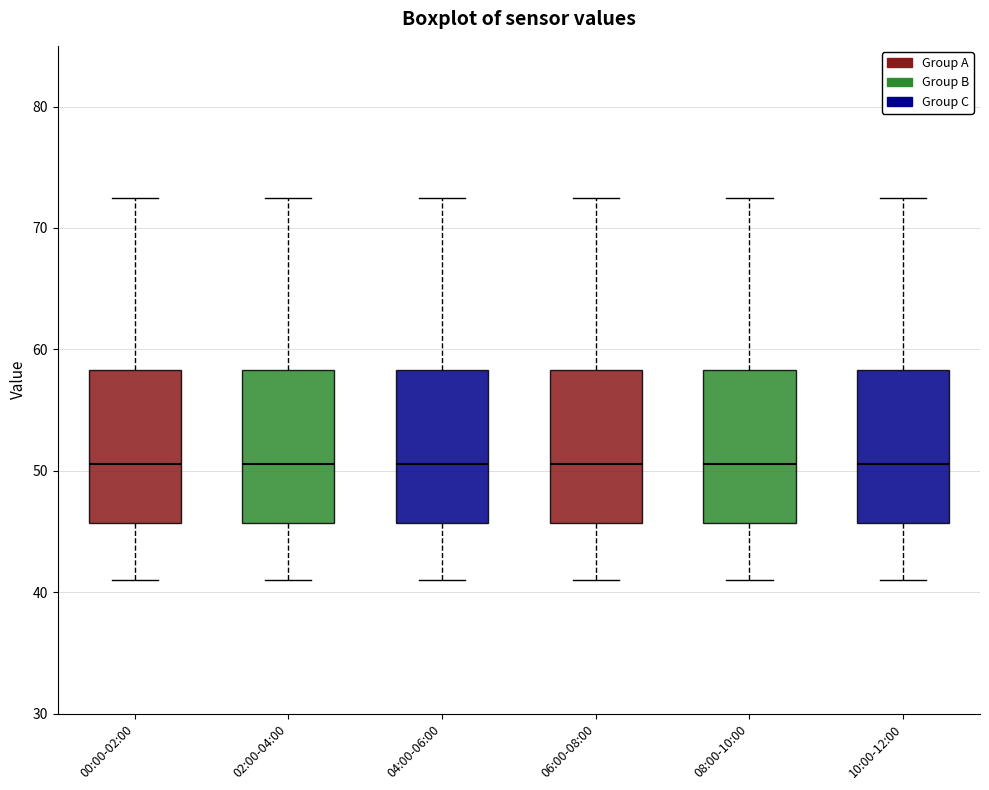

Where is the lower edge of the box for 00:00-02:00 on the y-axis? The values are not printed on the chart, so give them approximately, as read against the axis.

46